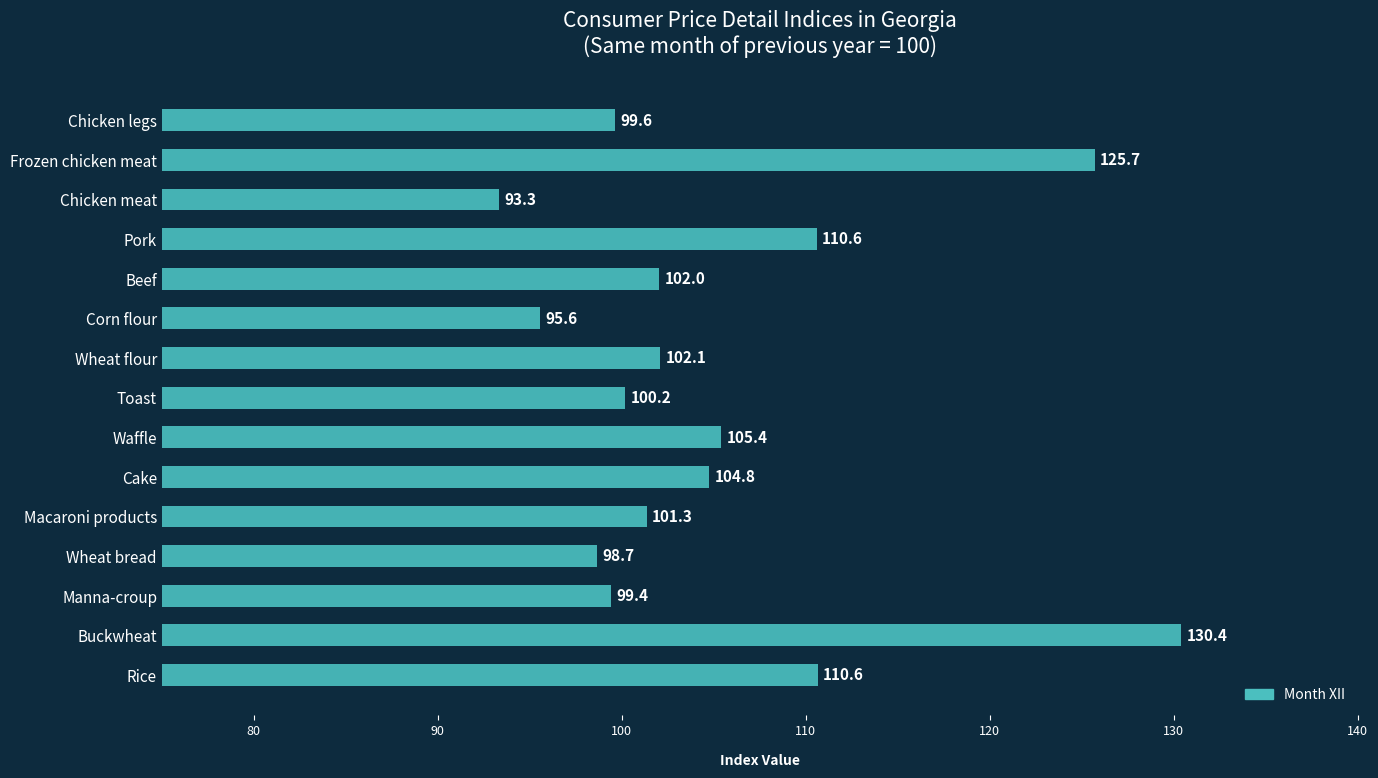

The chart shows a value of 98.7 at Wheat bread. True or false?

True